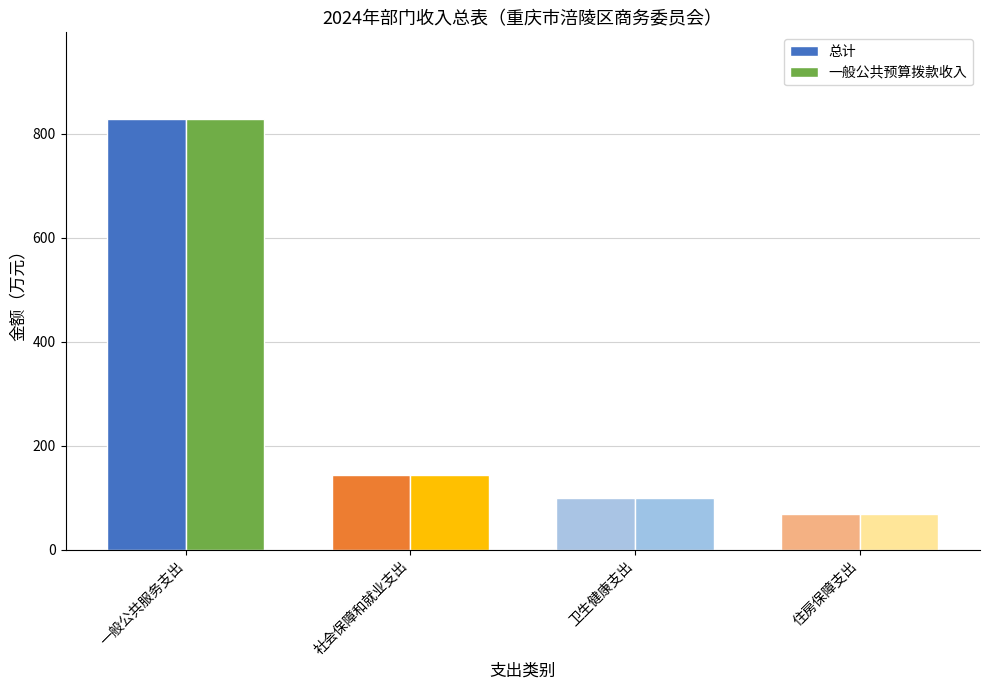

How many bars are there in each group?

2